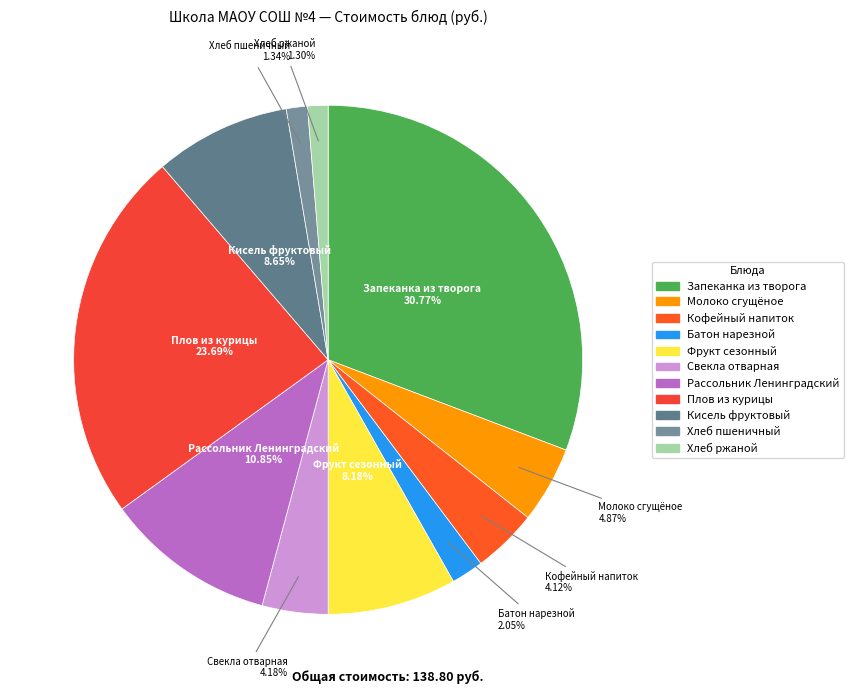

Which slice is the largest?

Запеканка из творога